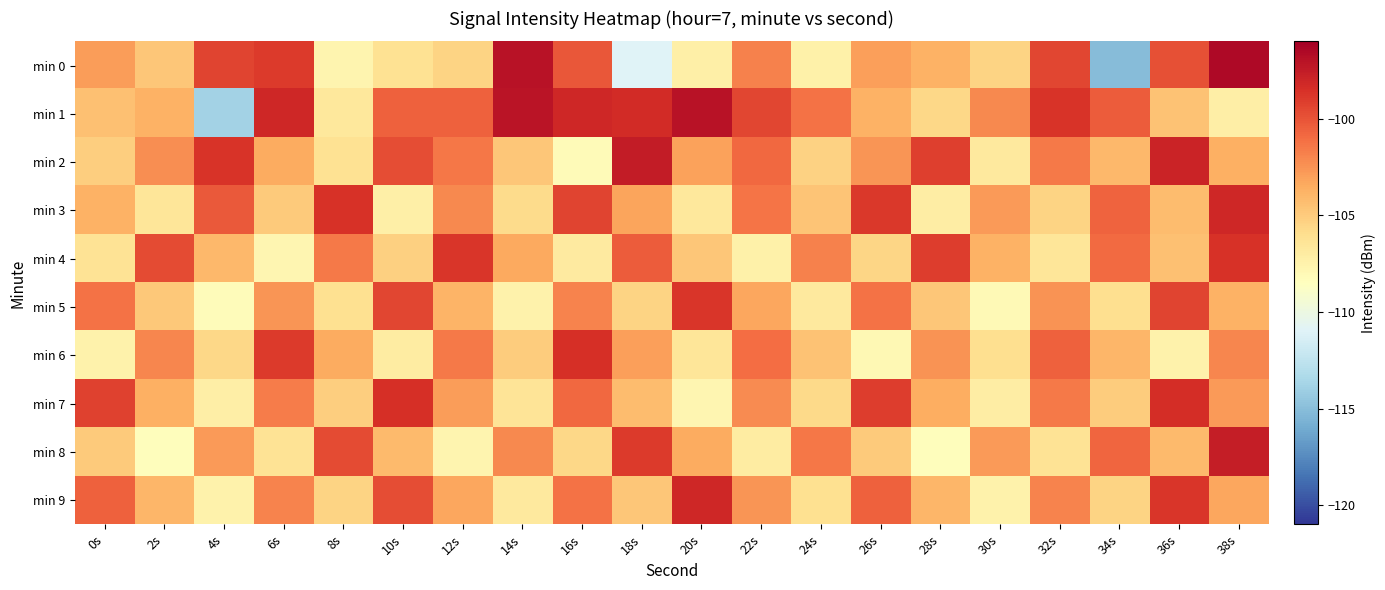

Reading left to right, list all the values displayed in this chart.

min 0: 0s=-102.8	2s=-104.8	4s=-99.3	6s=-99.0	8s=-107.6	10s=-106.2	12s=-105.4	14s=-97.0	16s=-100.2	18s=-110.9	20s=-107.2	22s=-101.8	24s=-107.4	26s=-103.0	28s=-103.8	30s=-105.4	32s=-99.5	34s=-115.1	36s=-99.9	38s=-96.6
min 1: 0s=-104.4	2s=-103.8	4s=-113.9	6s=-98.1	8s=-106.7	10s=-100.5	12s=-100.6	14s=-97.1	16s=-98.1	18s=-98.3	20s=-97.0	22s=-99.5	24s=-101.2	26s=-103.8	28s=-105.6	30s=-102.1	32s=-98.7	34s=-100.3	36s=-104.5	38s=-107.2
min 2: 0s=-105.1	2s=-102.3	4s=-98.7	6s=-103.5	8s=-106.2	10s=-99.8	12s=-101.4	14s=-104.7	16s=-108.2	18s=-97.5	20s=-103.1	22s=-100.8	24s=-105.3	26s=-102.6	28s=-99.2	30s=-106.8	32s=-101.5	34s=-104.1	36s=-97.9	38s=-103.7
min 3: 0s=-103.8	2s=-106.5	4s=-100.2	6s=-104.9	8s=-98.6	10s=-107.3	12s=-102.1	14s=-105.8	16s=-99.4	18s=-103.2	20s=-106.7	22s=-101.3	24s=-104.6	26s=-98.9	28s=-107.1	30s=-102.8	32s=-105.4	34s=-100.6	36s=-104.3	38s=-98.1
min 4: 0s=-106.3	2s=-99.7	4s=-104.1	6s=-107.8	8s=-101.5	10s=-105.2	12s=-98.8	14s=-103.4	16s=-106.9	18s=-100.3	20s=-104.7	22s=-107.4	24s=-101.8	26s=-105.5	28s=-99.1	30s=-103.8	32s=-106.5	34s=-100.9	36s=-104.4	38s=-98.6
min 5: 0s=-101.2	2s=-104.8	4s=-108.3	6s=-102.6	8s=-106.1	10s=-99.5	12s=-103.9	14s=-107.5	16s=-101.9	18s=-105.4	20s=-98.8	22s=-103.3	24s=-106.8	26s=-101.2	28s=-104.7	30s=-108.1	32s=-102.5	34s=-106.0	36s=-99.4	38s=-103.8
min 6: 0s=-107.5	2s=-102.0	4s=-105.6	6s=-99.0	8s=-103.5	10s=-107.0	12s=-101.5	14s=-105.0	16s=-98.5	18s=-103.0	20s=-106.5	22s=-101.0	24s=-104.5	26s=-108.0	28s=-102.5	30s=-106.0	32s=-100.5	34s=-104.0	36s=-107.5	38s=-102.0
min 7: 0s=-99.3	2s=-103.7	4s=-107.2	6s=-101.6	8s=-105.1	10s=-98.5	12s=-102.9	14s=-106.4	16s=-100.8	18s=-104.3	20s=-107.8	22s=-102.2	24s=-105.7	26s=-99.1	28s=-103.6	30s=-107.1	32s=-101.5	34s=-105.0	36s=-98.4	38s=-102.8
min 8: 0s=-104.9	2s=-108.4	4s=-102.8	6s=-106.3	8s=-99.7	10s=-104.2	12s=-107.7	14s=-102.1	16s=-105.6	18s=-99.0	20s=-103.5	22s=-107.0	24s=-101.4	26s=-104.9	28s=-108.4	30s=-102.8	32s=-106.3	34s=-100.7	36s=-104.2	38s=-97.6
min 9: 0s=-100.5	2s=-104.0	4s=-107.5	6s=-101.9	8s=-105.4	10s=-99.8	12s=-103.3	14s=-106.8	16s=-101.2	18s=-104.7	20s=-98.1	22s=-102.6	24s=-106.1	26s=-100.5	28s=-104.0	30s=-107.5	32s=-101.9	34s=-105.4	36s=-98.8	38s=-103.3